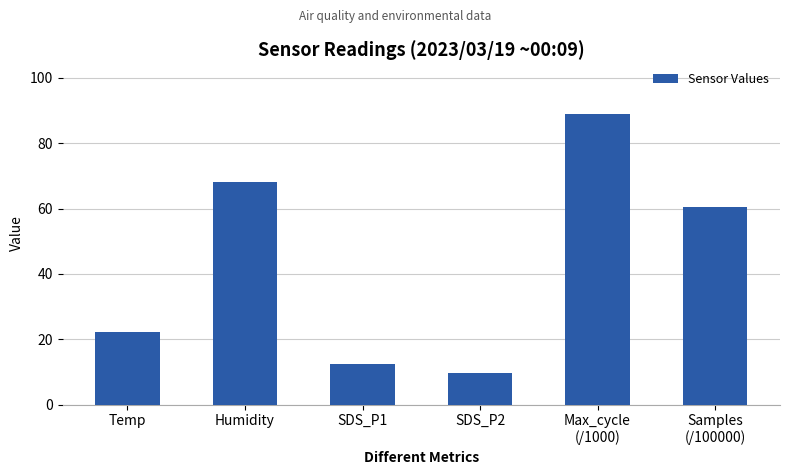

Rank the categories by value from highest to lowest.

Max_cycle
(/1000), Humidity, Samples
(/100000), Temp, SDS_P1, SDS_P2